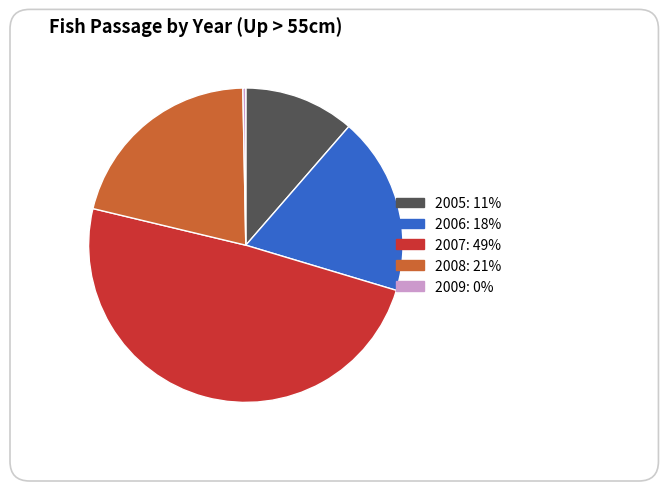

To the nearest percent, what is the difference between the 2007 and 2005 slice percentages?

38%